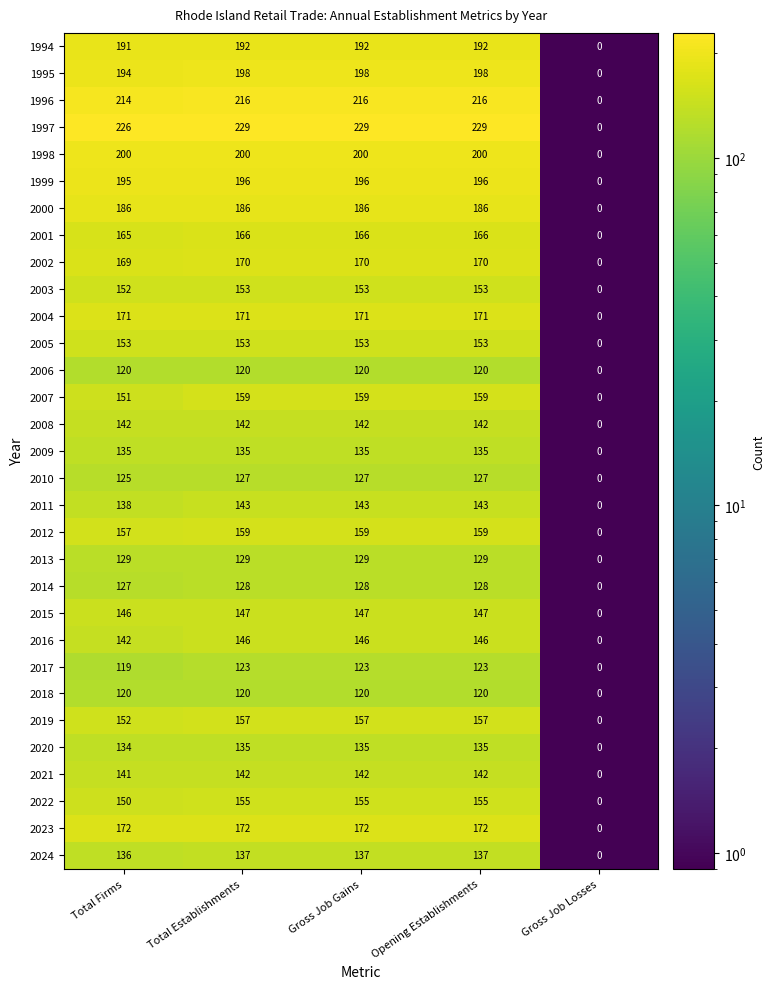

What is the sum of the 2020 values at Gross Job Losses and Gross Job Gains?

135